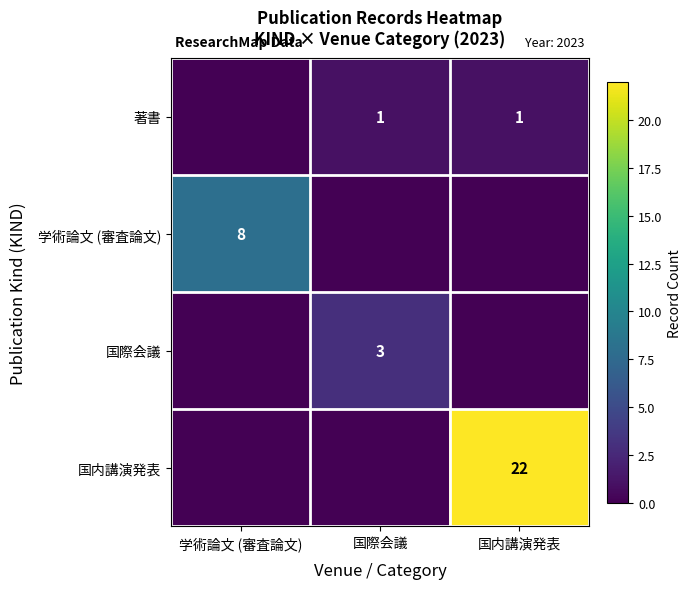

Is the value of 著書 at 国内講演発表 greater than the value of 国際会議 at 国際会議?

No